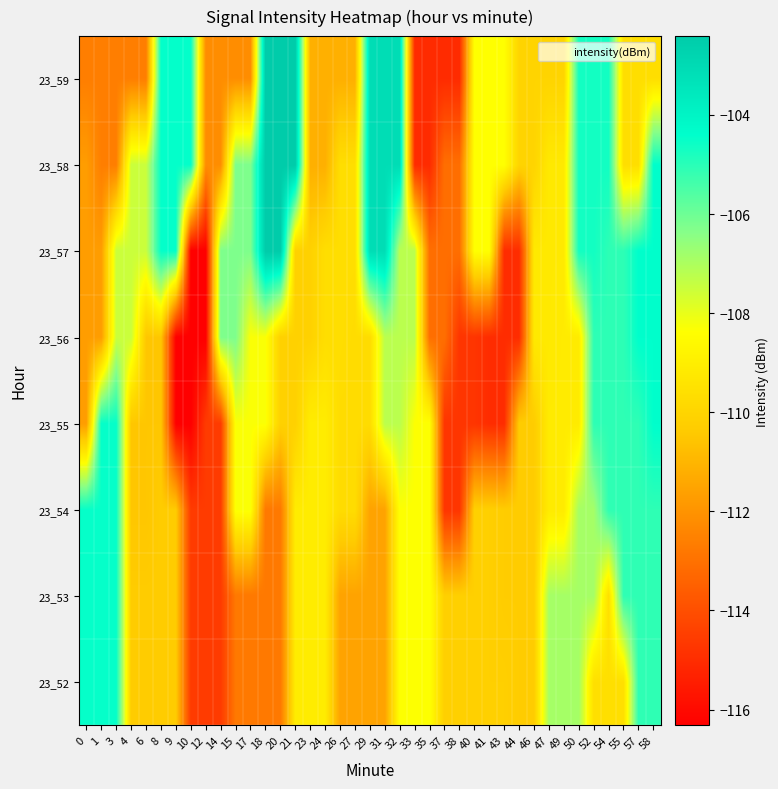

Reading right to left, what are all the values shown in this chart?

23_52: 58=-105.1	57=-105.1	55=-109.6	54=-109.6	52=-109.6	50=-106.9	49=-106.9	47=-106.9	46=-110.3	44=-110.3	43=-110.2	41=-110.2	40=-110.2	38=-110.2	37=-110.2	35=-108.4	33=-108.4	32=-108.4	31=-111.5	29=-111.5	27=-111.5	26=-111.5	24=-109.1	23=-109.1	21=-109.1	20=-112.8	18=-112.8	17=-112.8	15=-112.8	14=-114.6	12=-114.6	10=-114.6	9=-110.3	8=-110.3	6=-110.3	4=-110.3	3=-104.5	1=-104.5	0=-104.5
23_53: 58=-105.1	57=-105.1	55=-105.1	54=-109.6	52=-106.9	50=-106.9	49=-106.9	47=-106.9	46=-110.3	44=-110.3	43=-110.3	41=-110.2	40=-110.2	38=-110.2	37=-110.2	35=-108.4	33=-108.4	32=-108.4	31=-111.5	29=-111.5	27=-111.5	26=-111.5	24=-109.1	23=-109.1	21=-109.1	20=-112.8	18=-112.8	17=-112.8	15=-112.8	14=-114.6	12=-114.6	10=-114.6	9=-110.3	8=-110.3	6=-110.3	4=-110.3	3=-104.5	1=-104.5	0=-104.5
23_54: 58=-105.1	57=-105.1	55=-105.1	54=-105.1	52=-106.9	50=-106.9	49=-109.1	47=-109.1	46=-110.3	44=-110.3	43=-110.3	41=-110.2	40=-110.2	38=-114.8	37=-114.8	35=-108.4	33=-108.4	32=-108.4	31=-111.5	29=-111.5	27=-109.7	26=-109.7	24=-109.1	23=-109.1	21=-109.1	20=-112.8	18=-112.8	17=-108.3	15=-108.3	14=-114.6	12=-114.6	10=-114.6	9=-110.3	8=-110.3	6=-110.5	4=-110.5	3=-104.5	1=-104.5	0=-104.5
23_55: 58=-104.4	57=-105.1	55=-105.1	54=-105.1	52=-105.1	50=-109.1	49=-109.1	47=-109.1	46=-110.3	44=-110.3	43=-115.0	41=-115.0	40=-114.8	38=-114.8	37=-114.8	35=-108.4	33=-108.4	32=-107.2	31=-107.2	29=-109.7	27=-109.7	26=-109.7	24=-109.1	23=-109.1	21=-110.1	20=-110.1	18=-108.3	17=-108.3	15=-108.3	14=-114.6	12=-114.6	10=-116.3	9=-116.3	8=-110.5	6=-110.5	4=-110.5	3=-104.5	1=-104.5	0=-111.7
23_56: 58=-104.4	57=-104.4	55=-105.1	54=-105.1	52=-105.1	50=-109.1	49=-109.1	47=-109.2	46=-109.2	44=-115.0	43=-115.0	41=-115.0	40=-114.8	38=-114.8	37=-113.1	35=-113.1	33=-107.2	32=-107.2	31=-107.2	29=-109.7	27=-109.7	26=-109.6	24=-109.6	23=-110.1	21=-110.1	20=-110.1	18=-108.3	17=-108.3	15=-106.2	14=-106.2	12=-116.3	10=-116.3	9=-116.3	8=-110.5	6=-110.5	4=-107.5	3=-107.5	1=-111.7	0=-111.7
23_57: 58=-104.4	57=-104.4	55=-105.1	54=-105.1	52=-104.7	50=-104.7	49=-109.2	47=-109.2	46=-109.2	44=-115.0	43=-115.0	41=-108.4	40=-108.4	38=-113.1	37=-113.1	35=-113.1	33=-107.2	32=-107.2	31=-103.1	29=-103.1	27=-109.6	26=-109.6	24=-109.6	23=-110.1	21=-110.1	20=-102.4	18=-102.4	17=-106.2	15=-106.2	14=-106.2	12=-116.3	10=-116.3	9=-104.5	8=-104.5	6=-107.5	4=-107.5	3=-107.5	1=-111.7	0=-111.7
23_58: 58=-104.4	57=-109.6	55=-109.6	54=-104.7	52=-104.7	50=-104.7	49=-109.2	47=-109.2	46=-110.0	44=-110.0	43=-108.4	41=-108.4	40=-108.4	38=-113.1	37=-113.1	35=-115.0	33=-115.0	32=-103.1	31=-103.1	29=-103.1	27=-109.6	26=-109.6	24=-111.2	23=-111.2	21=-102.4	20=-102.4	18=-102.4	17=-106.2	15=-106.2	14=-112.2	12=-112.2	10=-104.5	9=-104.5	8=-104.5	6=-107.5	4=-107.5	3=-112.6	1=-112.6	0=-111.7
23_59: 58=-109.6	57=-109.6	55=-109.6	54=-104.7	52=-104.7	50=-104.7	49=-110.0	47=-110.0	46=-110.0	44=-110.0	43=-108.4	41=-108.4	40=-108.4	38=-115.0	37=-115.0	35=-115.0	33=-115.0	32=-103.1	31=-103.1	29=-103.1	27=-111.2	26=-111.2	24=-111.2	23=-111.2	21=-102.4	20=-102.4	18=-102.4	17=-112.2	15=-112.2	14=-112.2	12=-112.2	10=-104.5	9=-104.5	8=-104.5	6=-112.6	4=-112.6	3=-112.6	1=-112.6	0=-112.6